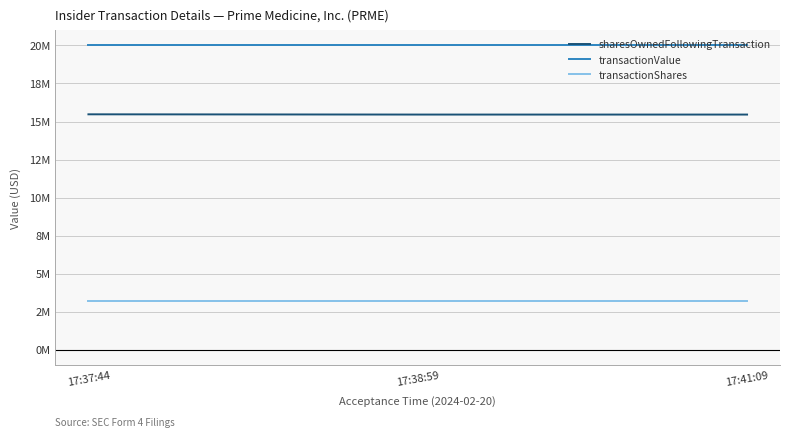

What is the highest value of the transactionValue series?

20000000